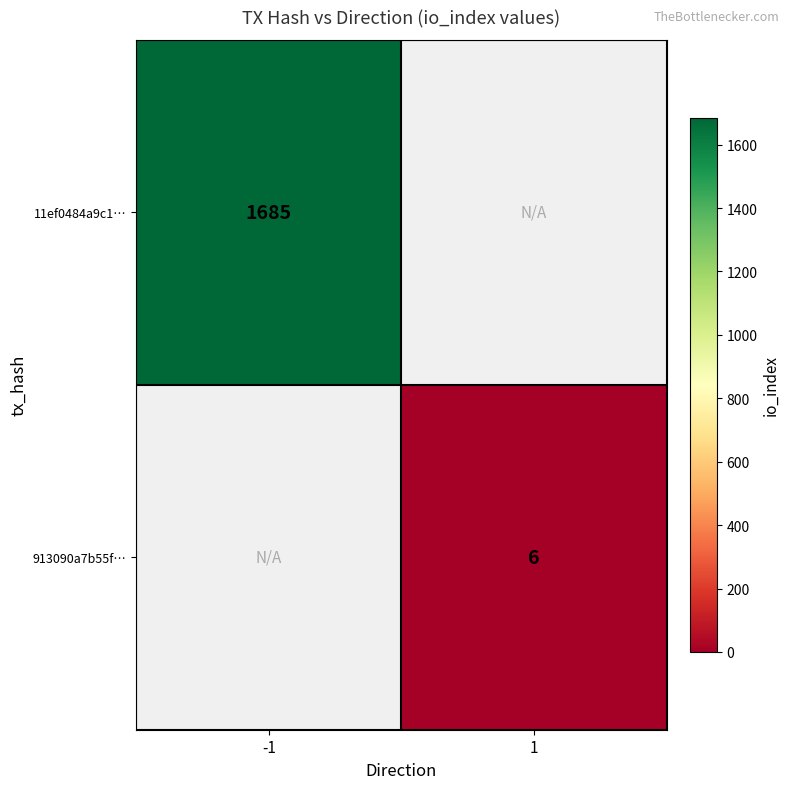

Is it true that 913090a7b55f… equals 4 at 1?

False